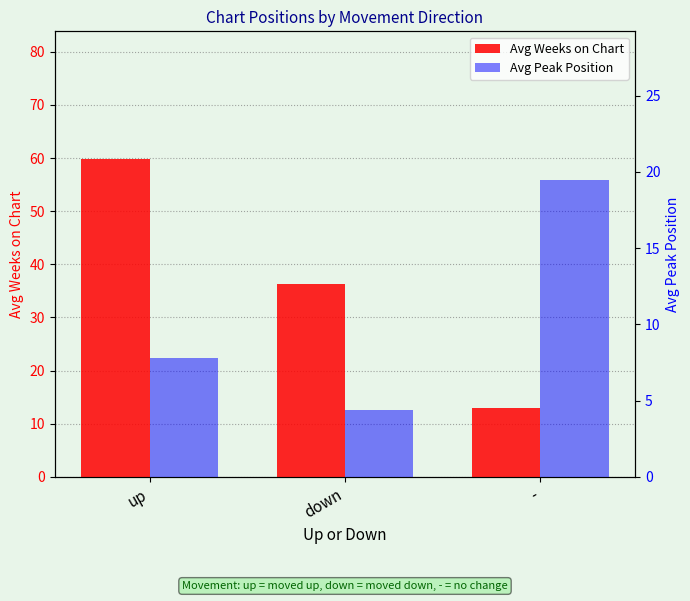

What are all the series names shown in the legend?

Avg Weeks on Chart, Avg Peak Position